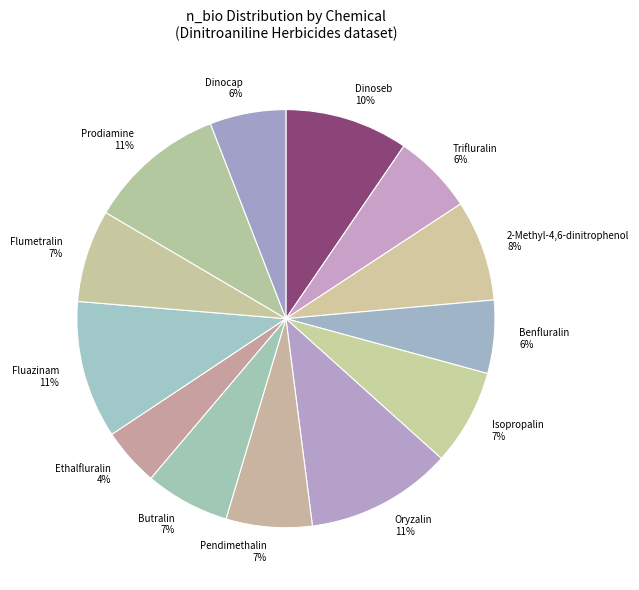

The Pendimethalin slice represents 7% of the pie. True or false?

True